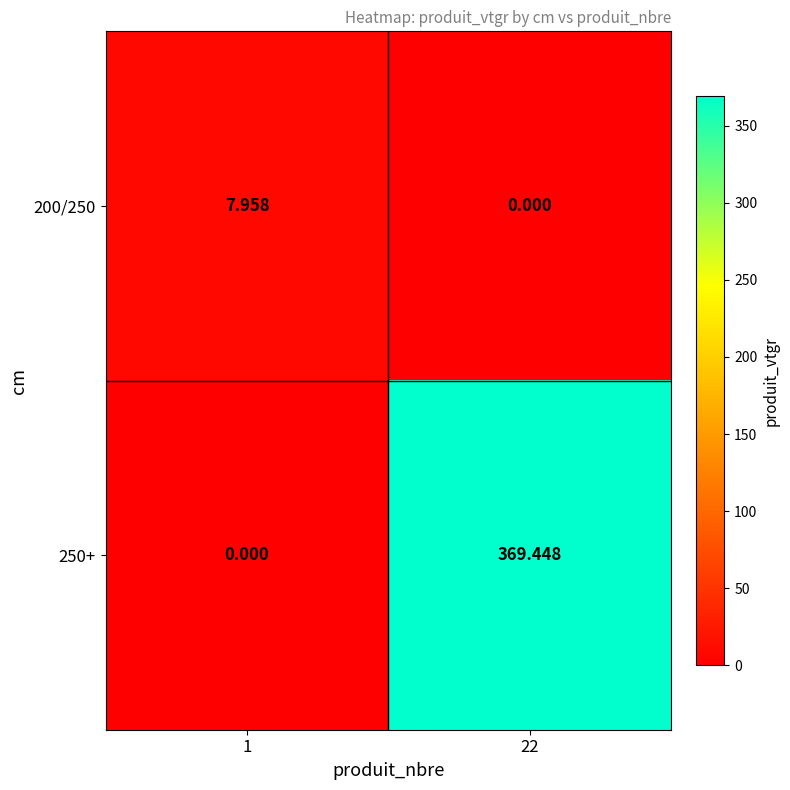

Is the value of 200/250 at 1 greater than the value of 250+ at 22?

No